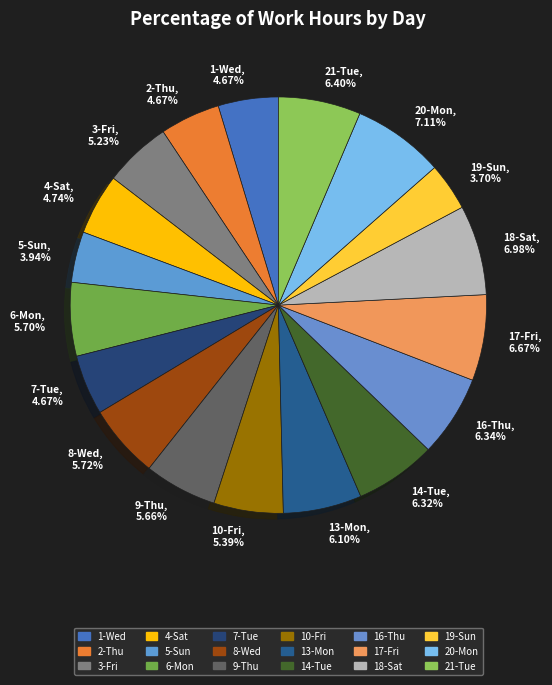

Does 10-Fri represent more than half of the total?

No